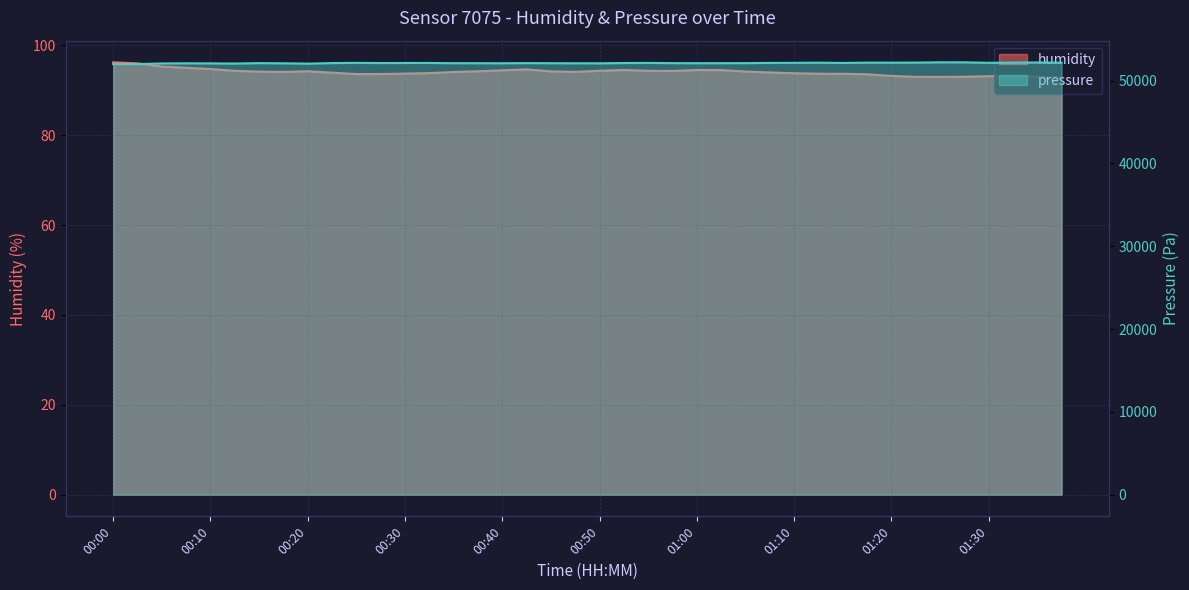

Does the chart display data point markers on the line(s)?

No